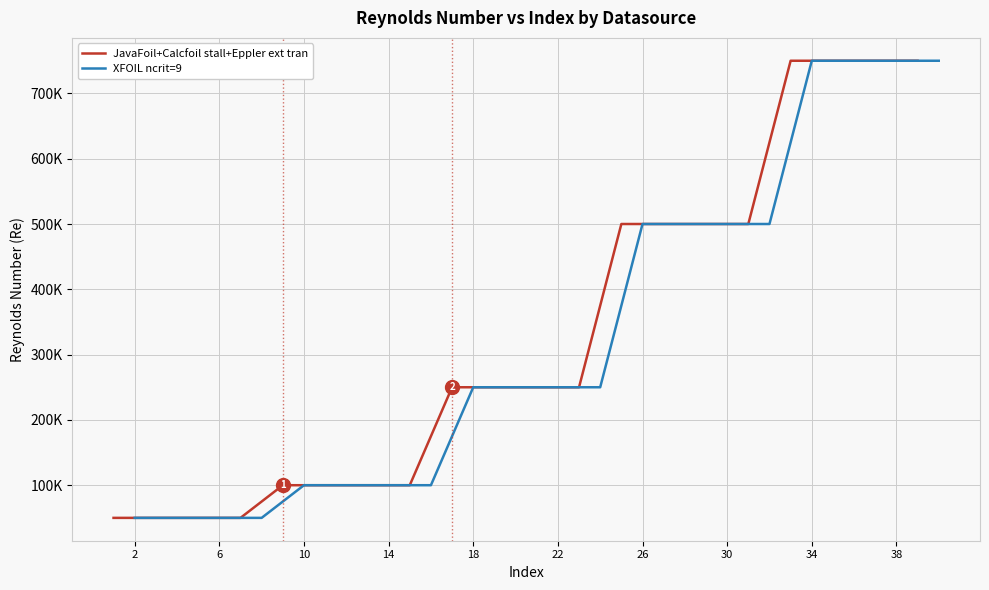

At which label does JavaFoil+Calcfoil stall+Eppler ext tran reach its minimum?

2